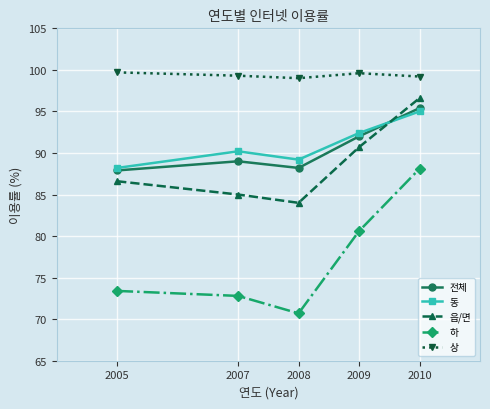

How many categories are shown in the chart?

5